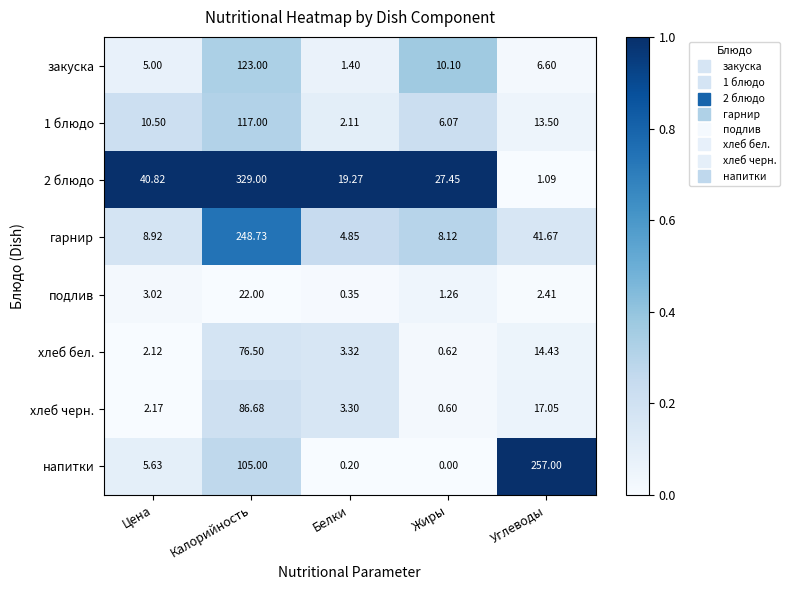

At which label does 1 блюдо first exceed 10?

Цена